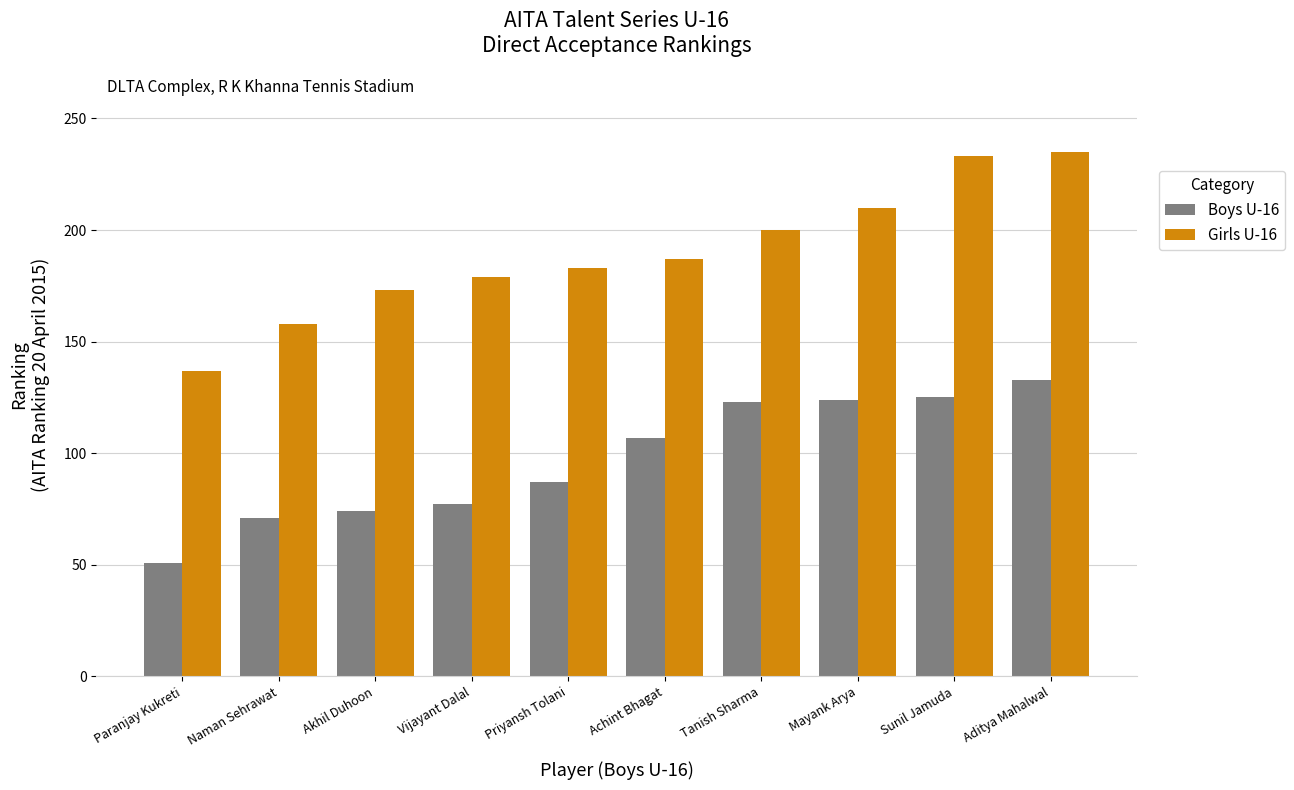

What value does the Girls U-16 series have at Tanish Sharma?

200